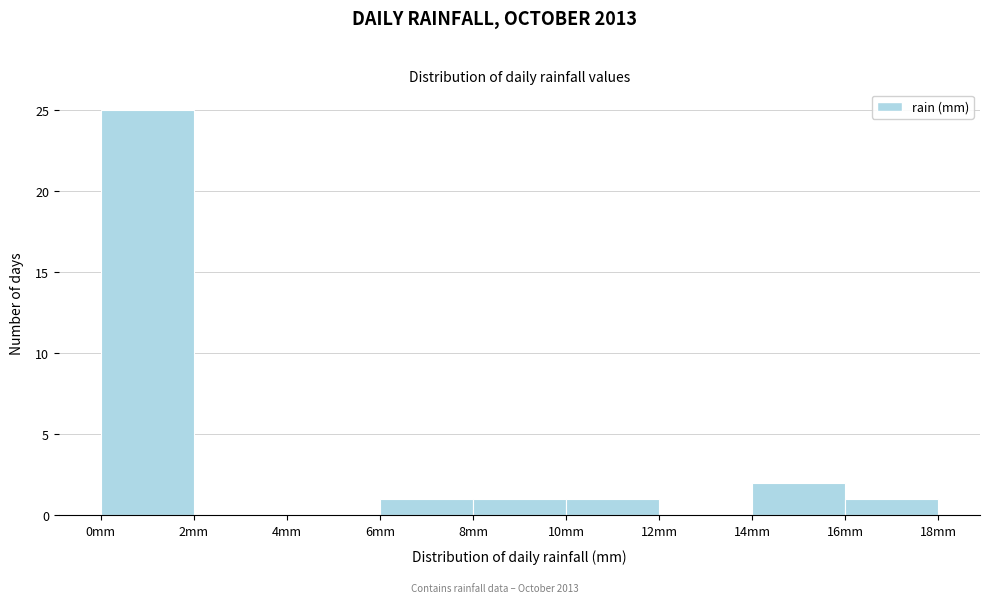

Which range on the x-axis has the tallest bar?

0 to 2